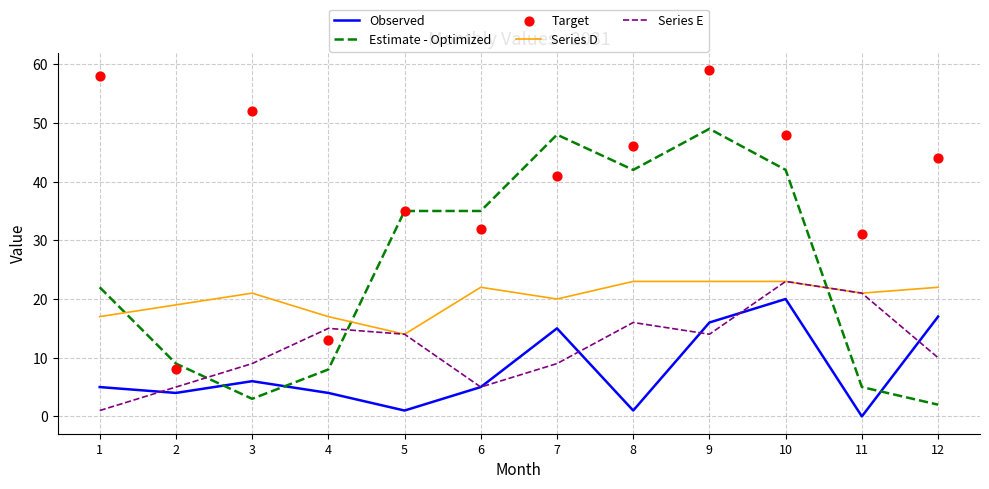

What are all the series names shown in the legend?

Observed, Estimate - Optimized, Series D, Series E, Target